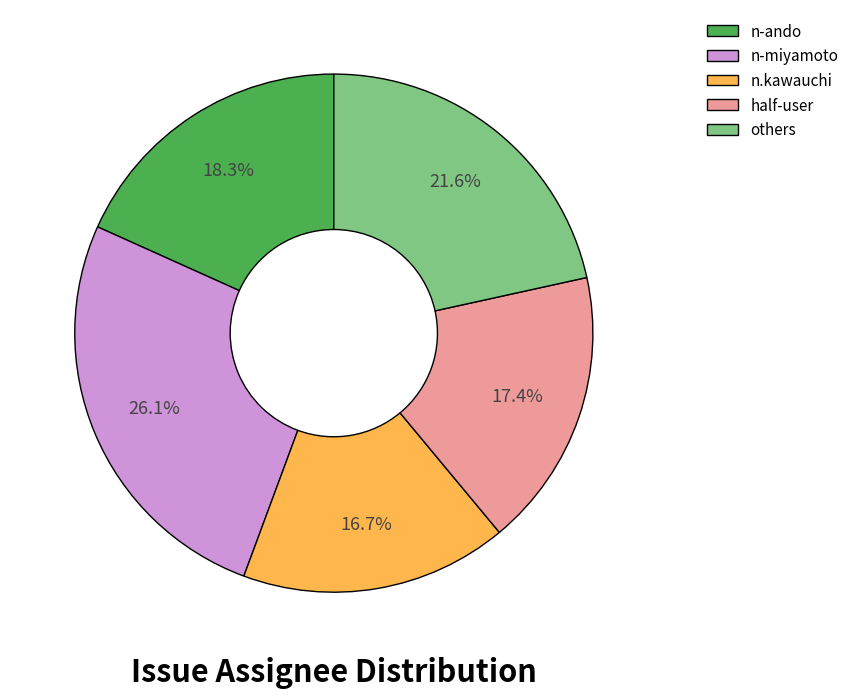

Do n-ando and n-miyamoto together represent more than half of the pie?

No